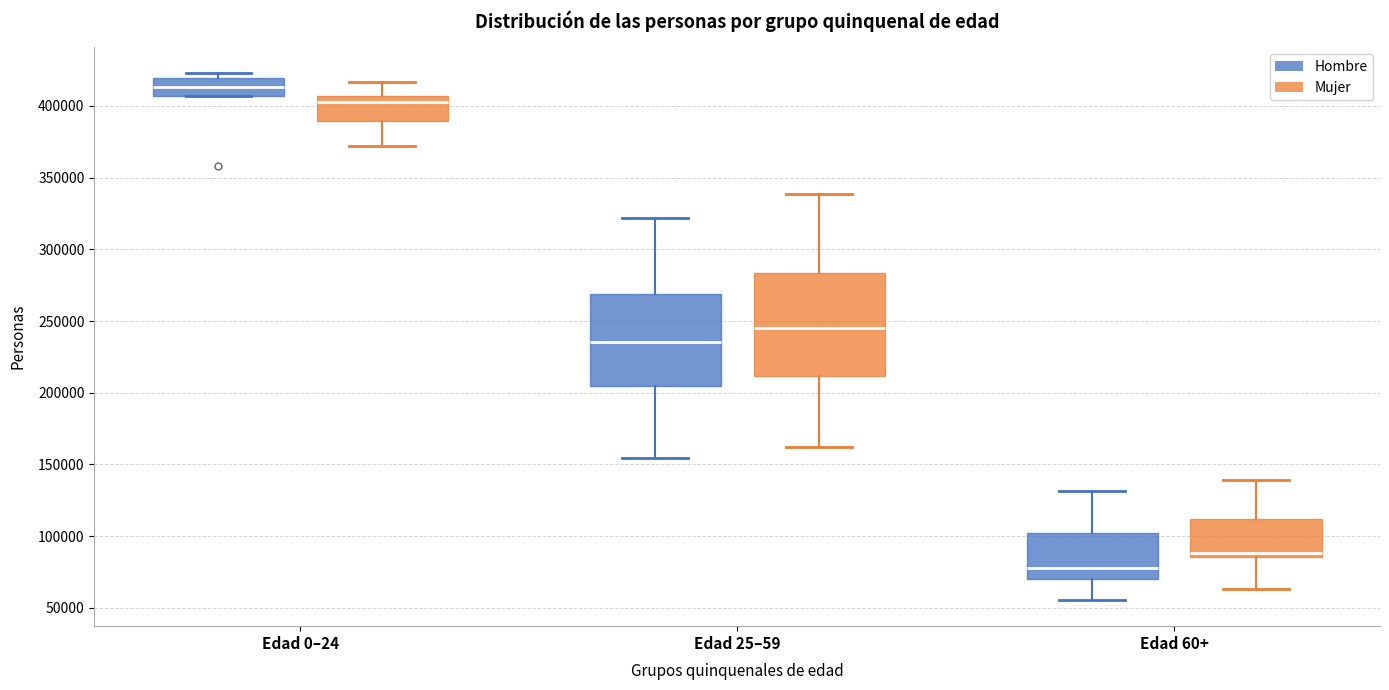

Reading left to right, transcribe this box plot: for each box, give where its median line is, the range the box spans, and where its two whiskers end, as read against the y-axis. The values are not printed on the chart, so give them approximately, as read against the axis.

Edad 0–24 (Hombre): median 415000, box 405000 to 420000, whiskers 405000 to 425000
Edad 0–24 (Mujer): median 405000 (just below the box's upper edge), box 390000 to 405000, whiskers 370000 to 415000
Edad 25–59 (Hombre): median 235000, box 205000 to 270000, whiskers 155000 to 320000
Edad 25–59 (Mujer): median 245000, box 210000 to 285000, whiskers 160000 to 340000
Edad 60+ (Hombre): median 80000, box 70000 to 100000, whiskers 55000 to 130000
Edad 60+ (Mujer): median 90000, box 85000 to 110000, whiskers 65000 to 140000